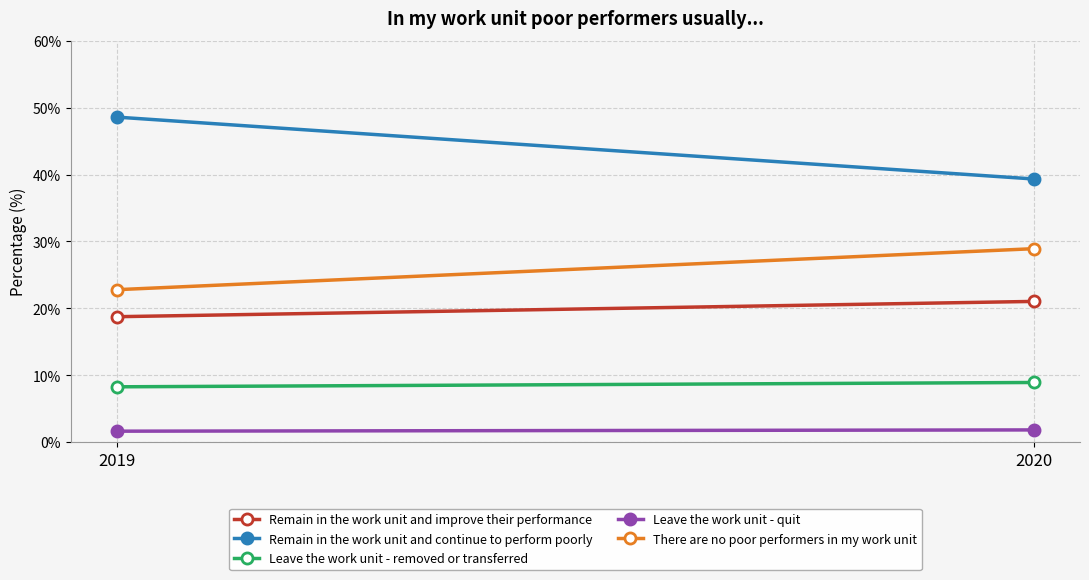

Reading left to right, list all the values displayed in this chart.

Remain in the work unit and improve their performance: 18.7	21.0
Remain in the work unit and continue to perform poorly: 48.6	39.3
Leave the work unit - removed or transferred: 8.3	8.9
Leave the work unit - quit: 1.6	1.8
There are no poor performers in my work unit: 22.8	28.9